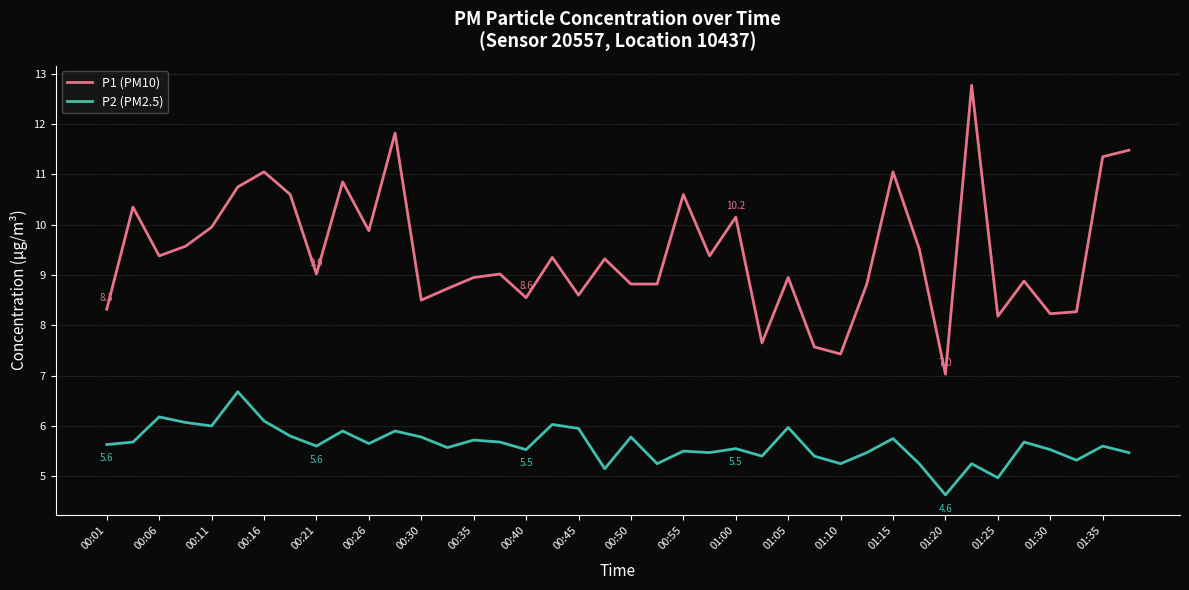

What is the maximum value for P2 (PM2.5)?

6.7